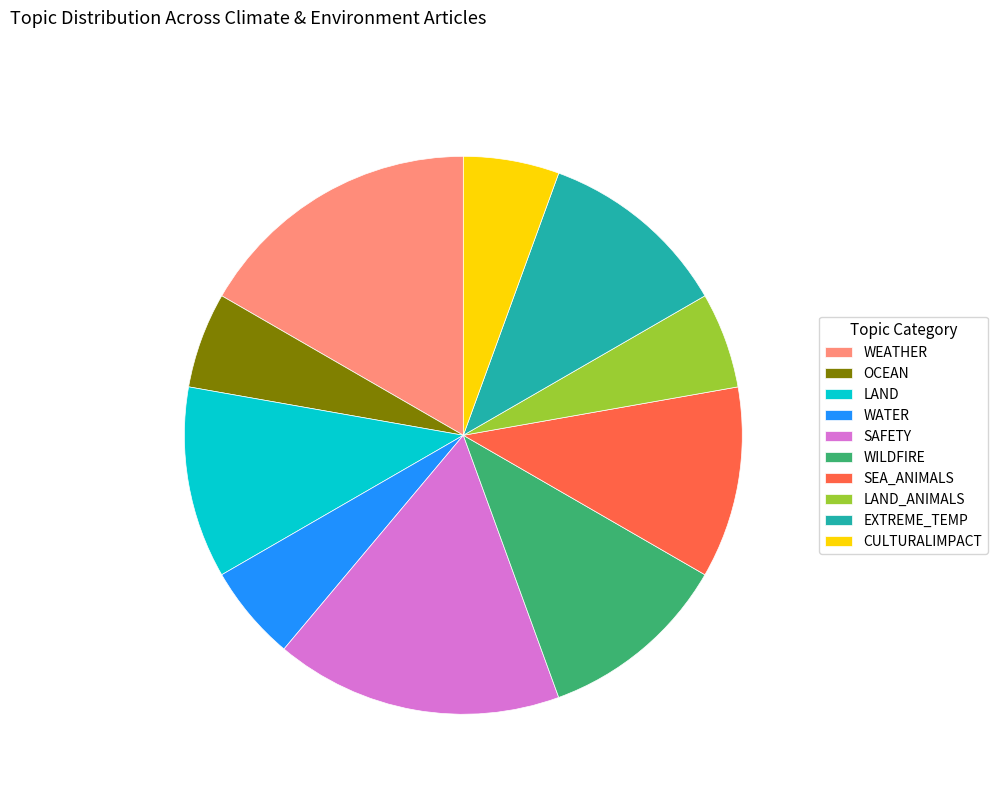

Is LAND_ANIMALS the majority of the pie?

No